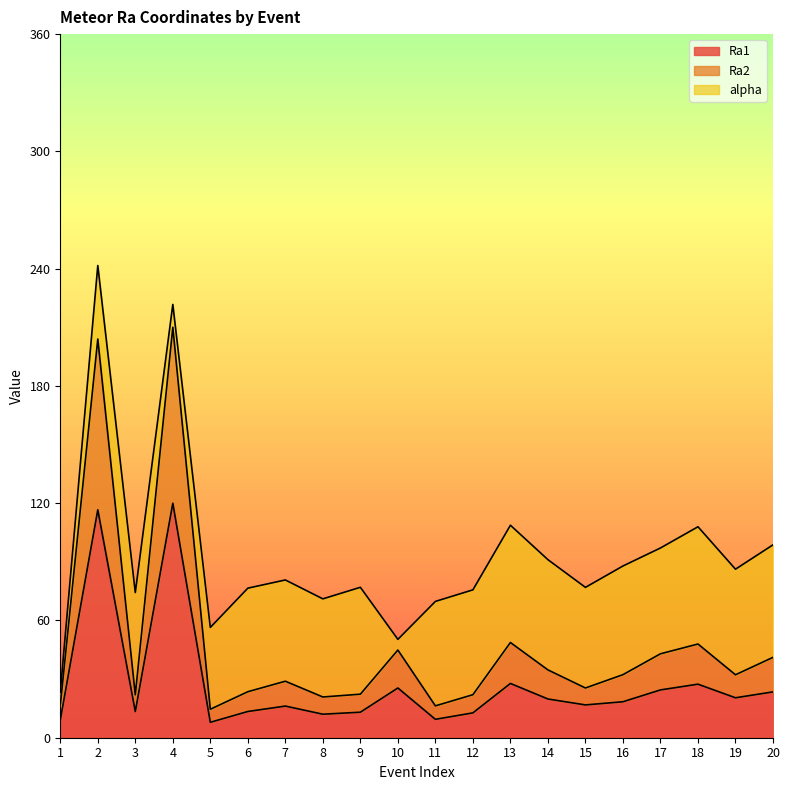

Between 7 and 19, which series saw the biggest shift?

Ra1